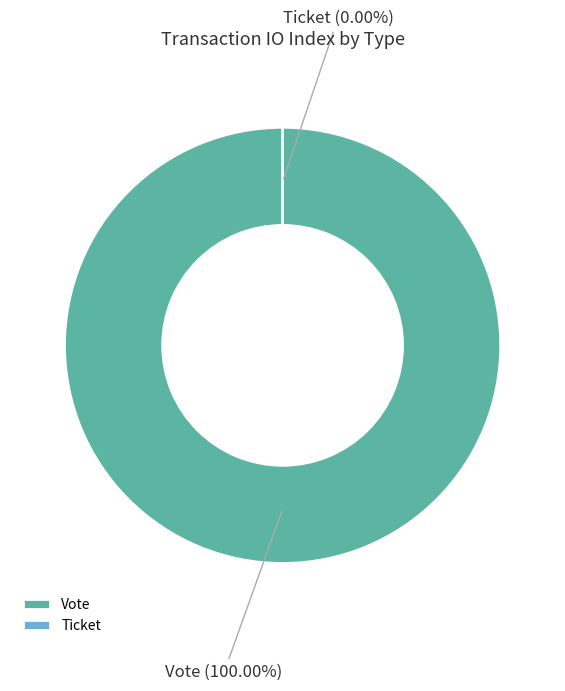

Which category has the biggest portion of the pie?

Vote